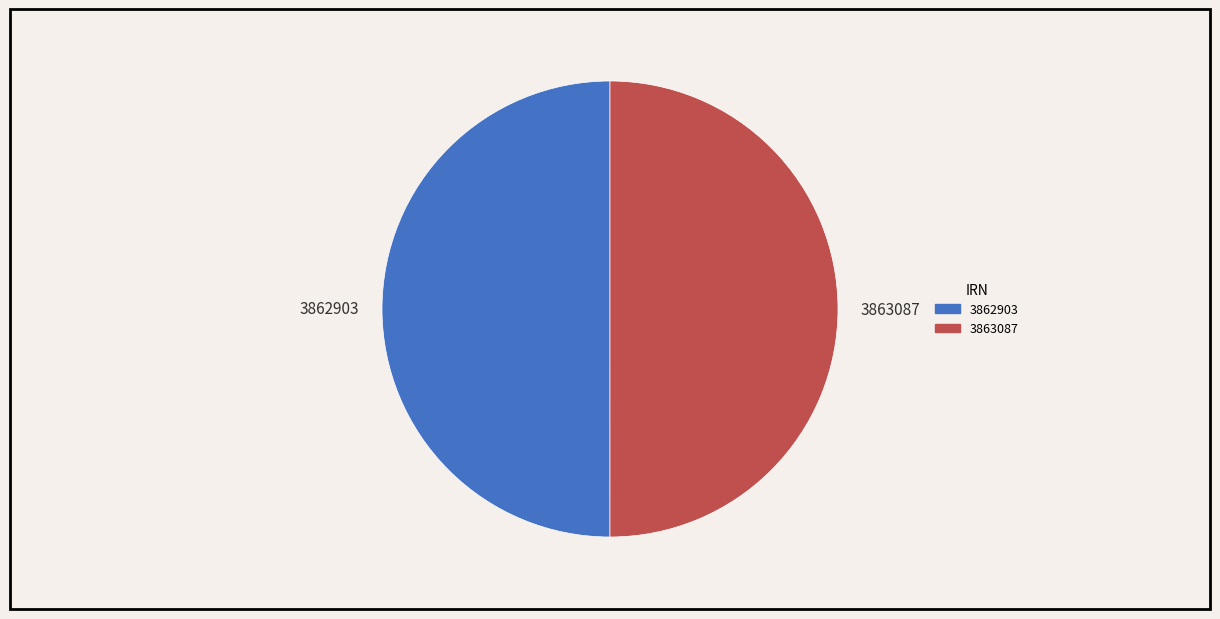

Do 3862903 and 3863087 together represent more than half of the pie?

Yes